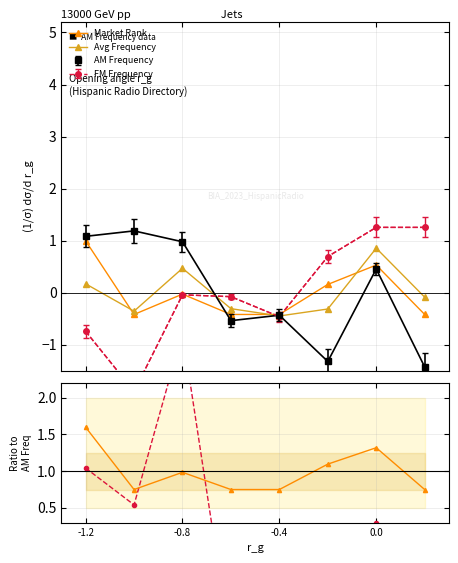

How many interior local peaks does the Avg Frequency series have?

2